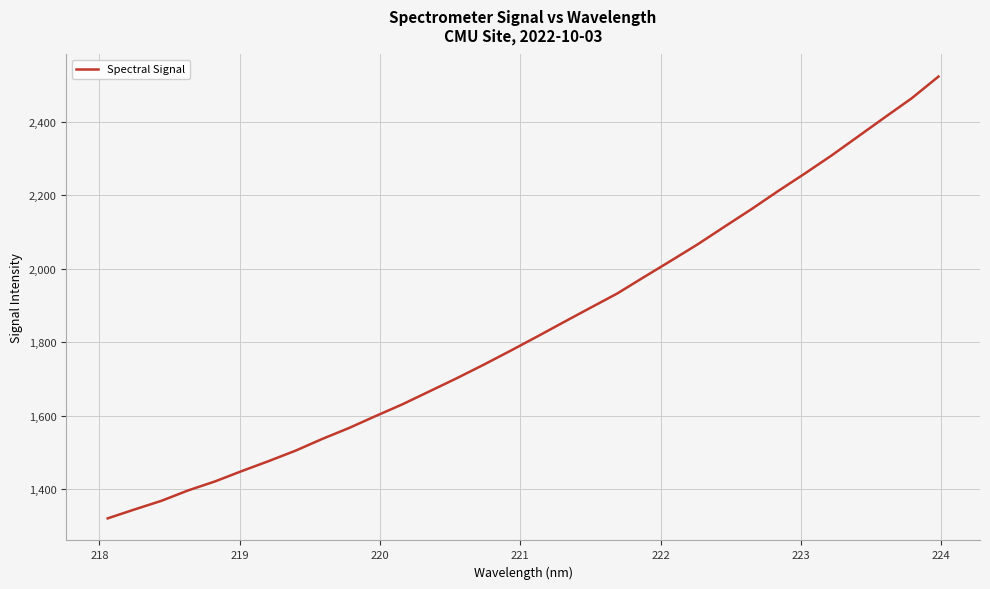

What is the maximum value shown in the chart?

2522.9